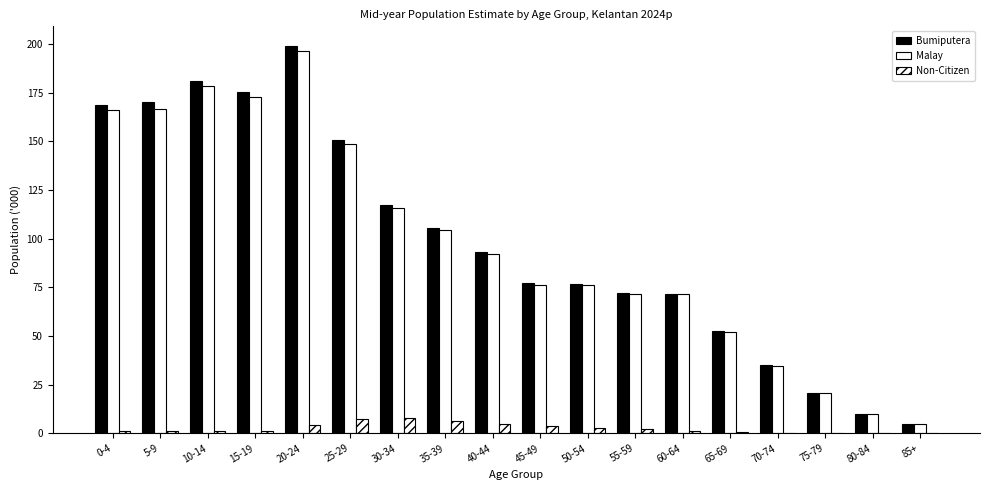

How many data points does each series have?

18